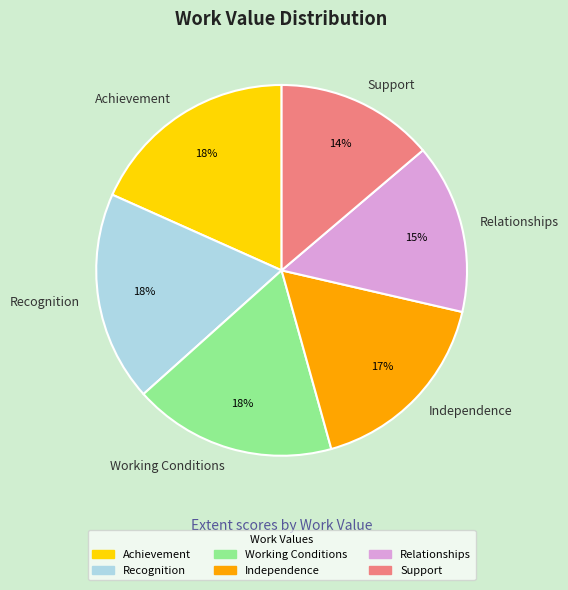

True or false: Achievement accounts for 18% of the total.

True